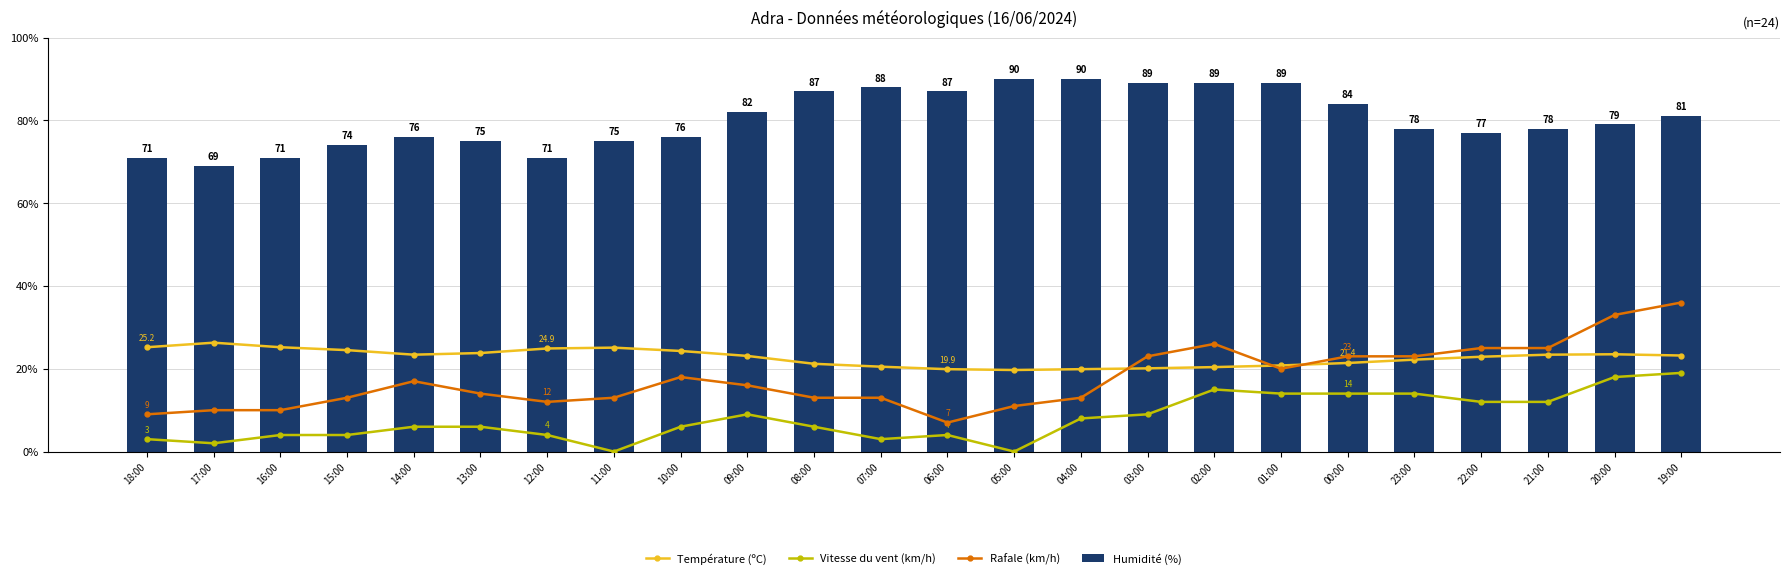

Which has a higher value, 20:00 or 00:00?

20:00